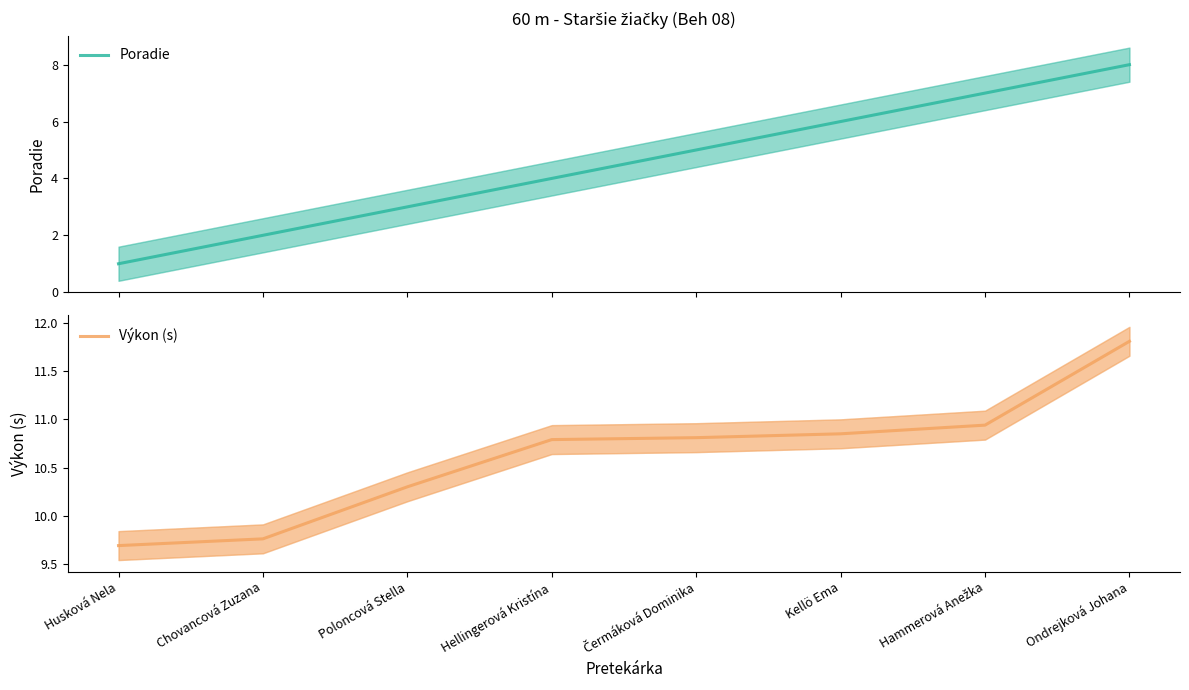

What is the difference between the highest and lowest values at Chovancová Zuzana?

7.8